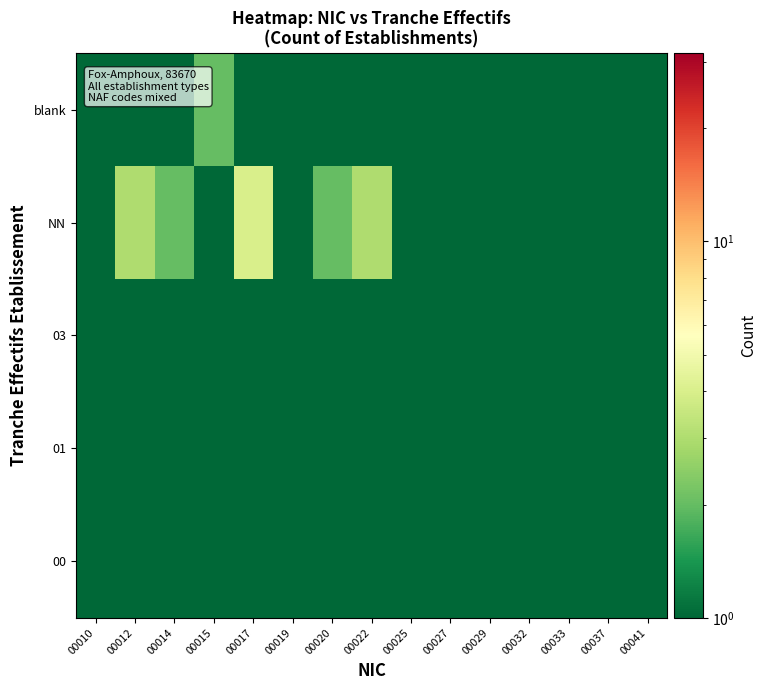

Reading right to left, what are all the values shown in this chart?

00: 00041=0.5	00037=0.5	00033=0.5	00032=0.5	00029=0.5	00027=0.5	00025=0.5	00022=0.5	00020=0.5	00019=1.0	00017=0.5	00015=0.5	00014=0.5	00012=0.5	00010=0.5
01: 00041=0.5	00037=0.5	00033=0.5	00032=0.5	00029=0.5	00027=0.5	00025=1.0	00022=0.5	00020=0.5	00019=0.5	00017=0.5	00015=0.5	00014=0.5	00012=1.0	00010=0.5
03: 00041=0.5	00037=0.5	00033=0.5	00032=0.5	00029=0.5	00027=0.5	00025=0.5	00022=0.5	00020=0.5	00019=0.5	00017=0.5	00015=0.5	00014=0.5	00012=0.5	00010=0.5
NN: 00041=1.0	00037=1.0	00033=1.0	00032=1.0	00029=1.0	00027=1.0	00025=1.0	00022=3.0	00020=2.0	00019=1.0	00017=4.0	00015=0.5	00014=2.0	00012=3.0	00010=1.0
blank: 00041=0.5	00037=0.5	00033=0.5	00032=0.5	00029=0.5	00027=0.5	00025=0.5	00022=1.0	00020=1.0	00019=0.5	00017=1.0	00015=2.0	00014=0.5	00012=0.5	00010=0.5